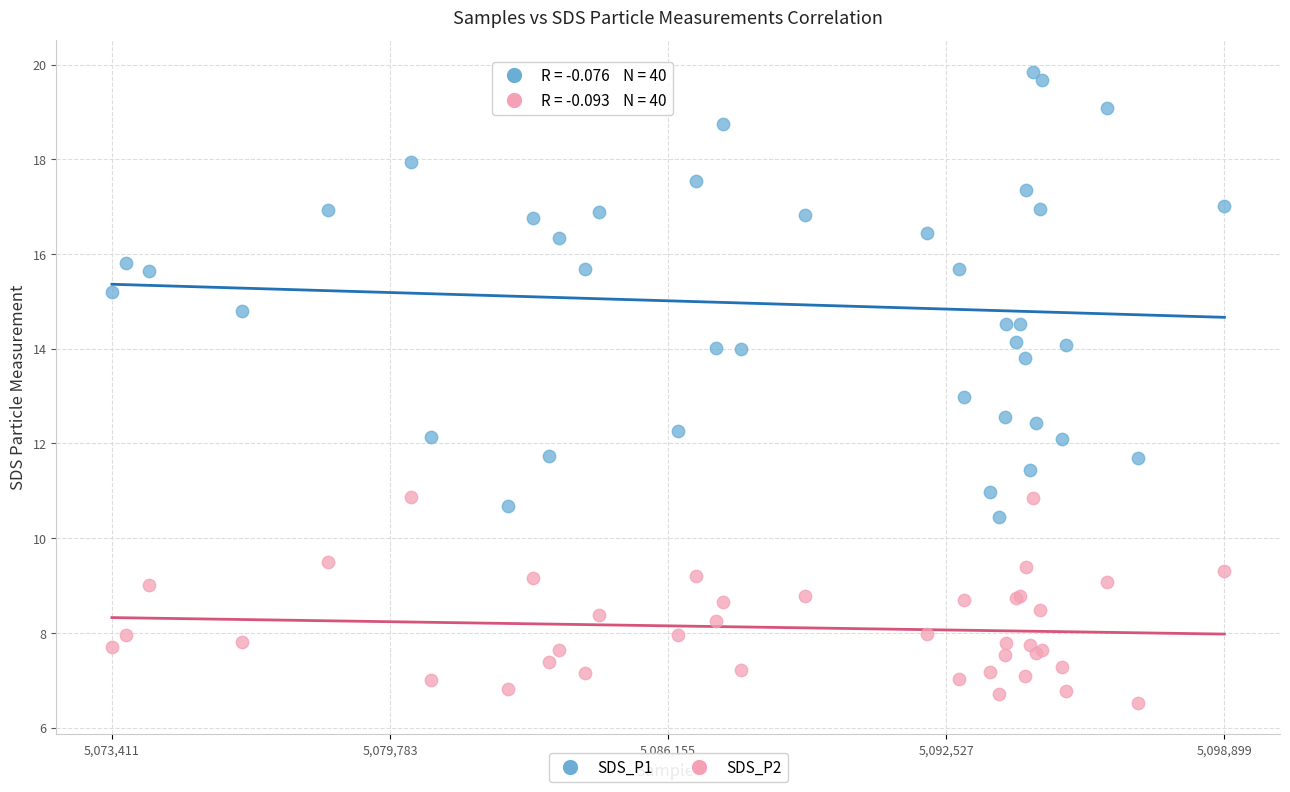

Which series reaches the minimum Y coordinate?

SDS_P2